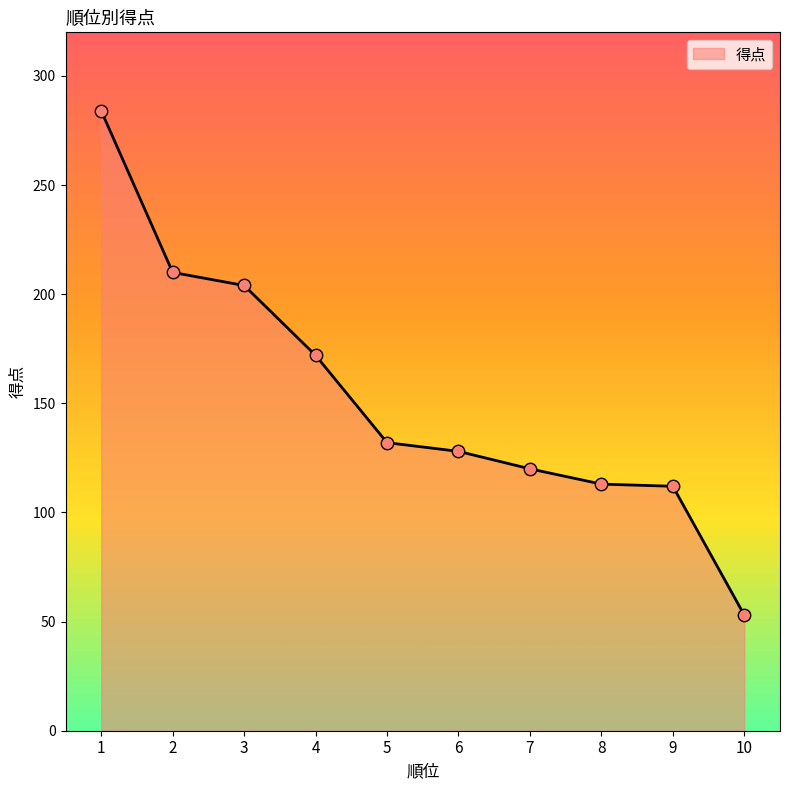

Approximately how many times larger is the value at 1 compared to 6?

2.2